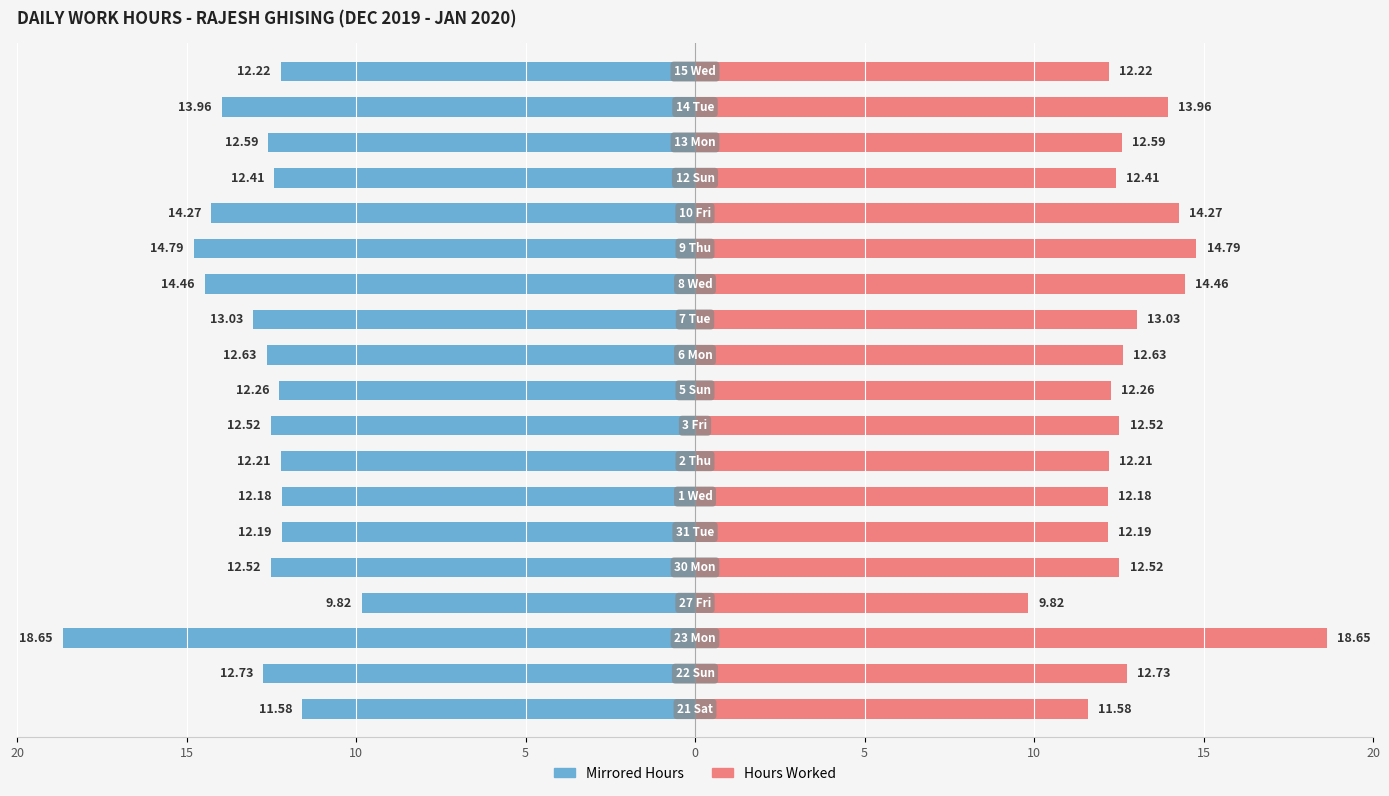

Which series has the largest total across all categories?

Hours Worked